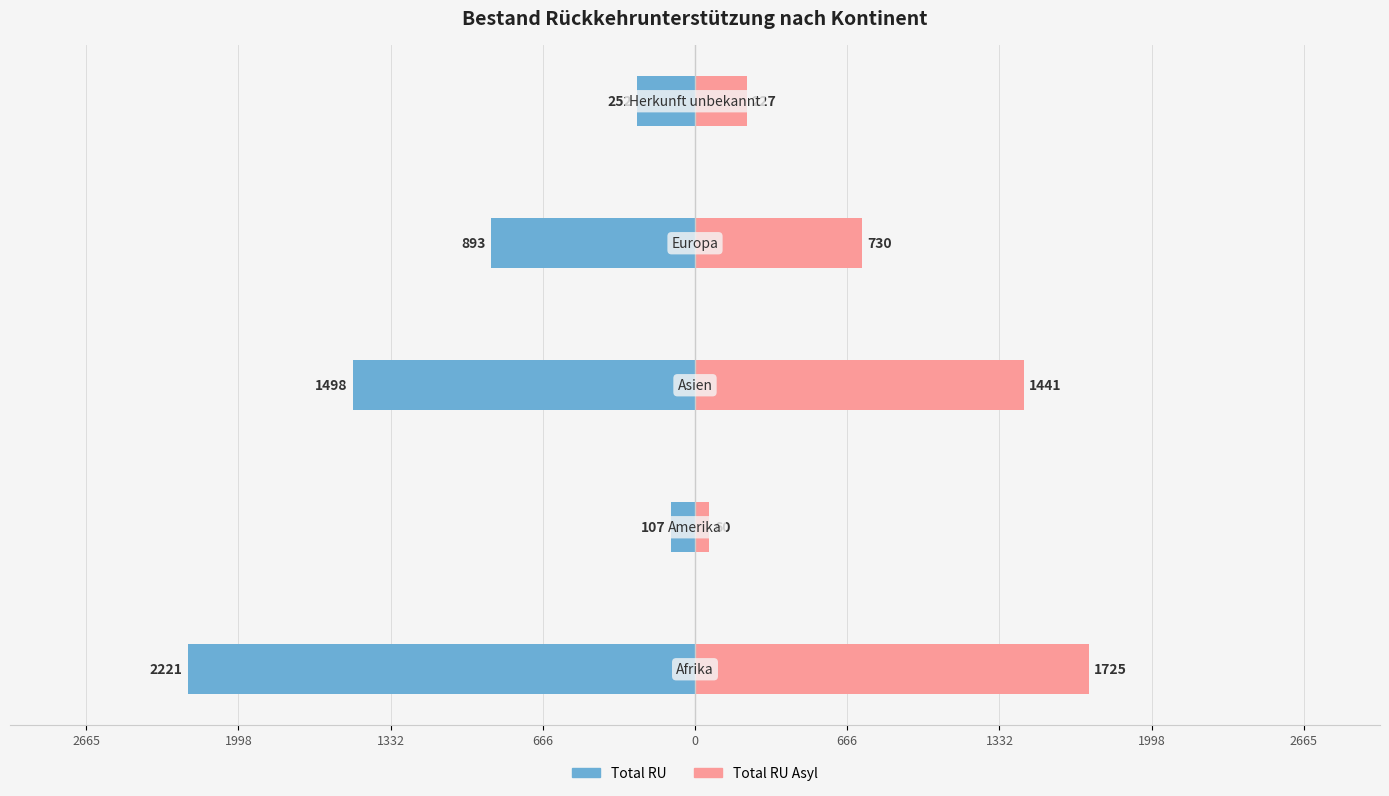

At how many categories does at least one series exceed 116?

4